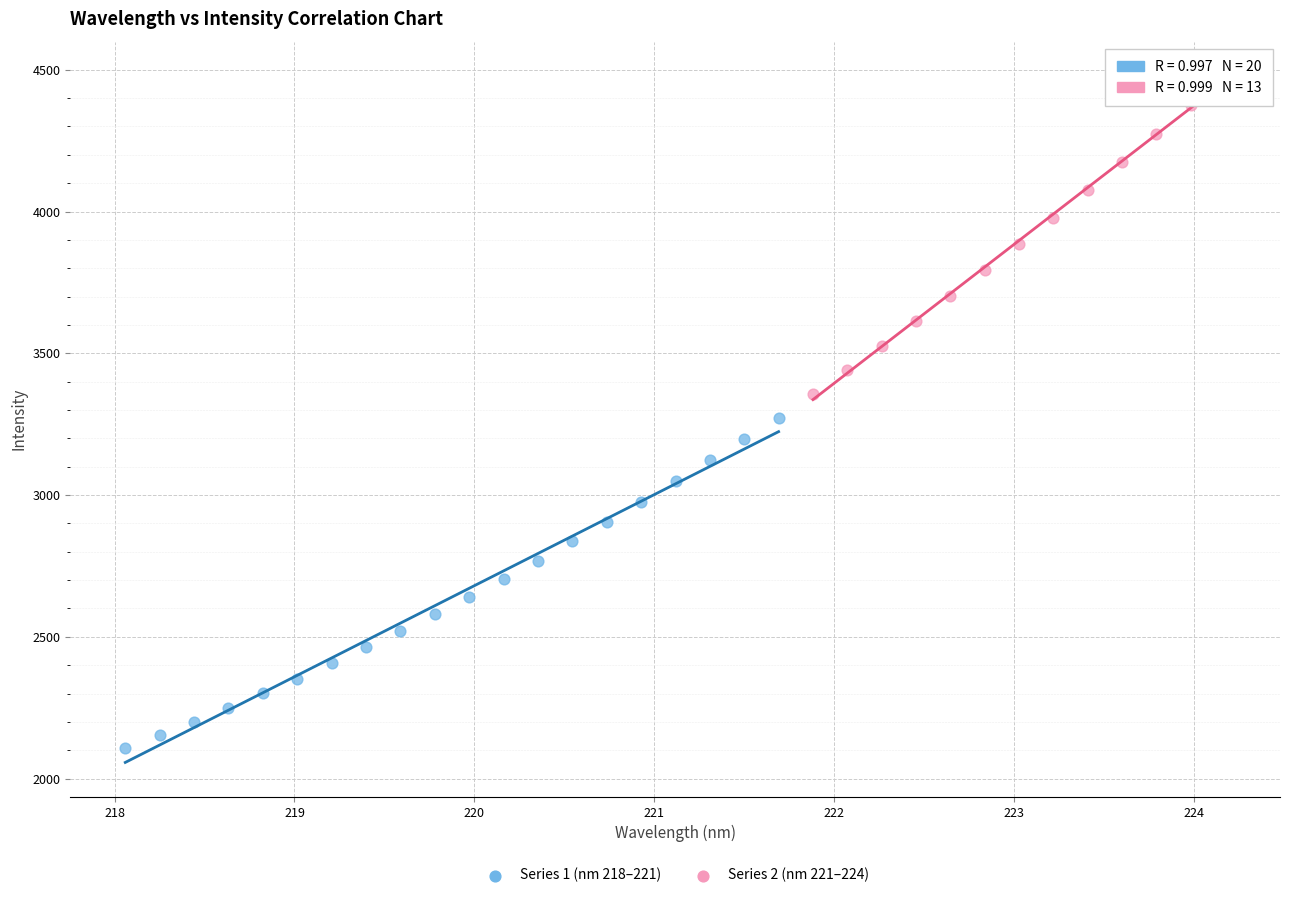

Which series reaches the maximum Y coordinate?

Series 2 (nm 221–224)